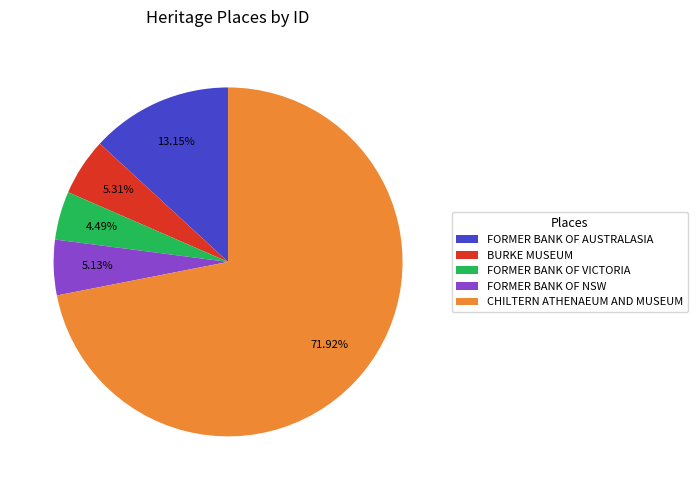

What percentage is the CHILTERN ATHENAEUM AND MUSEUM slice, to the nearest percent?

72%